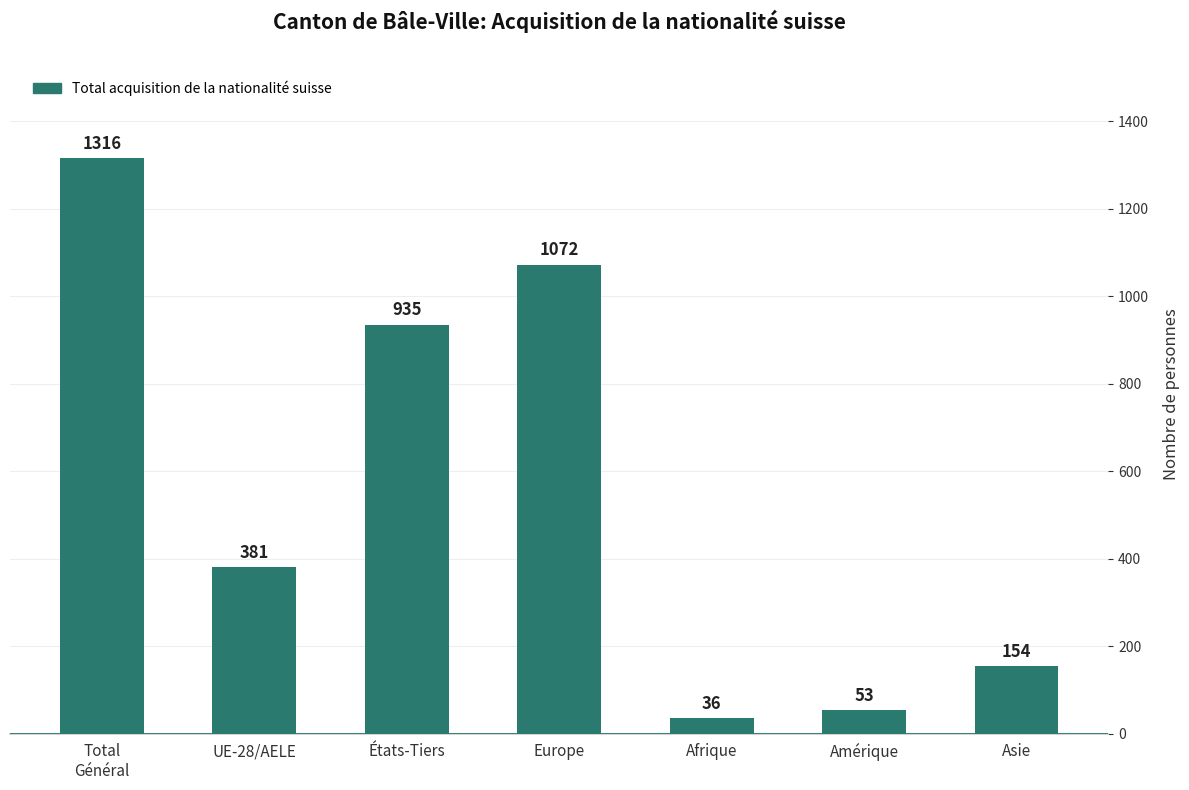

Rank the categories by value from highest to lowest.

Total
Général, Europe, États-Tiers, UE-28/AELE, Asie, Amérique, Afrique